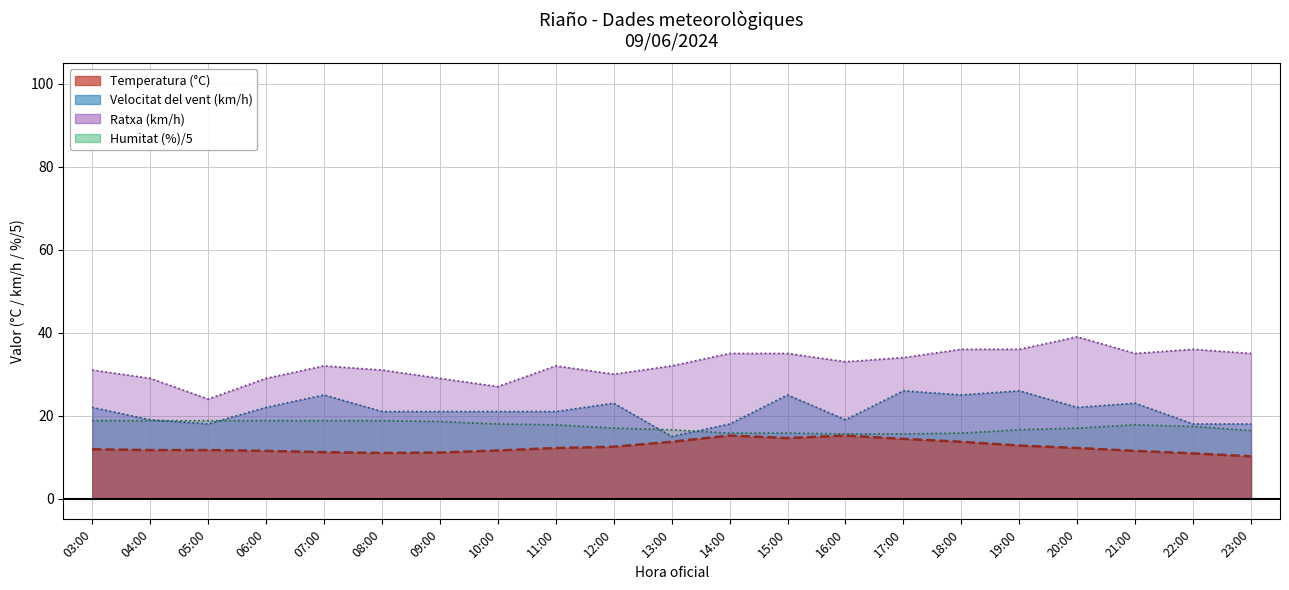

The value of Humitat (%) at 15:00 is 15.8. True or false?

True